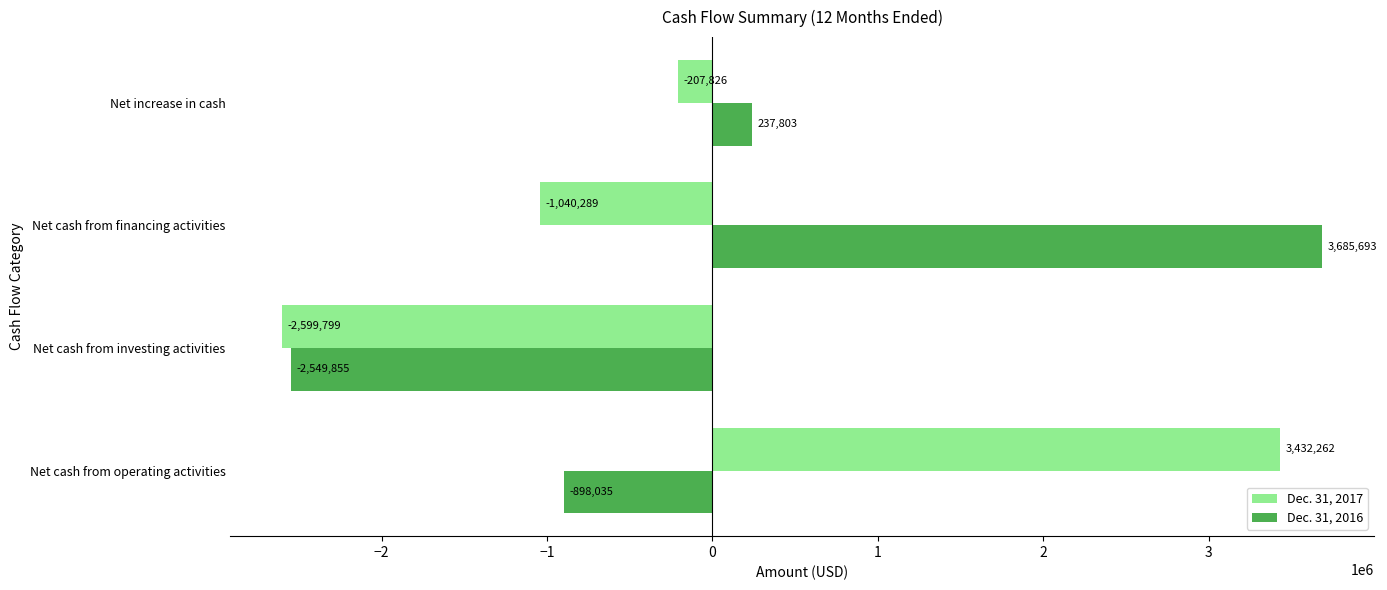

Is the value of Dec. 31, 2017 at Net cash from investing activities greater than the value of Dec. 31, 2016 at Net cash from investing activities?

No